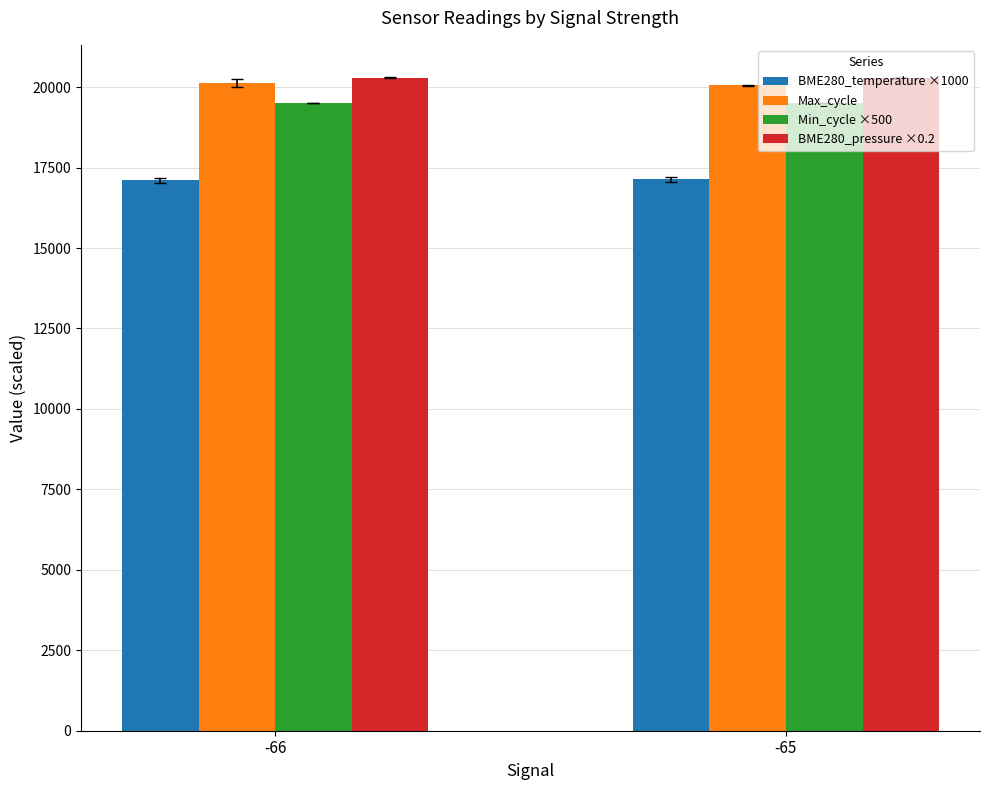

What is the average value of the BME280_temperature ×1000 series?

17116.3